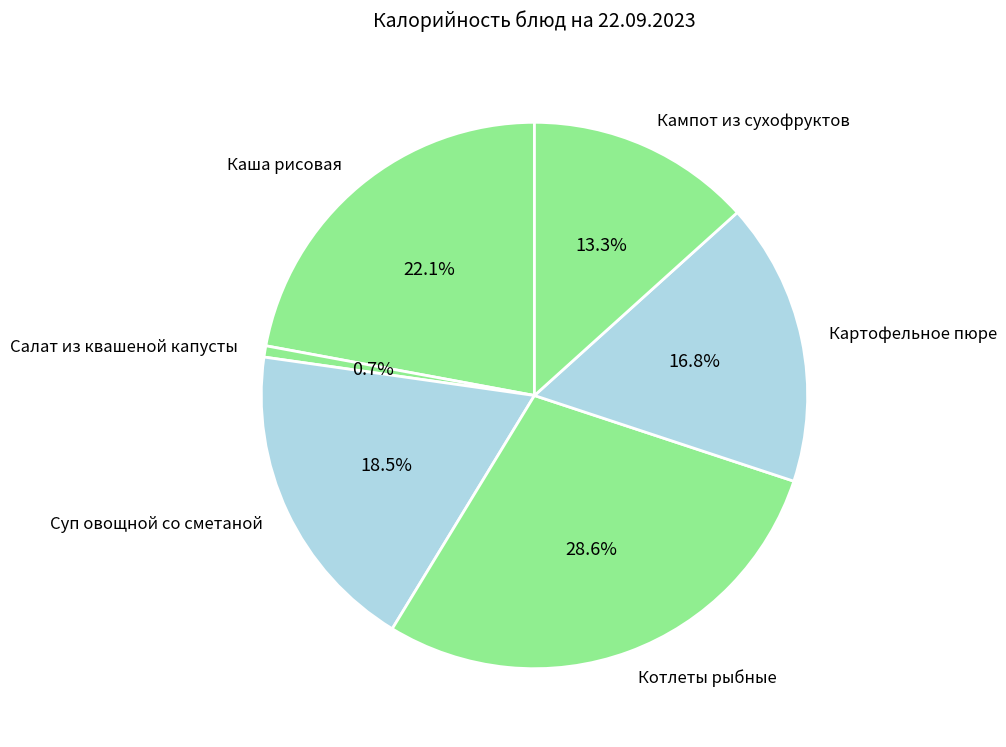

Is it true that Картофельное пюре is 17% of the pie?

True